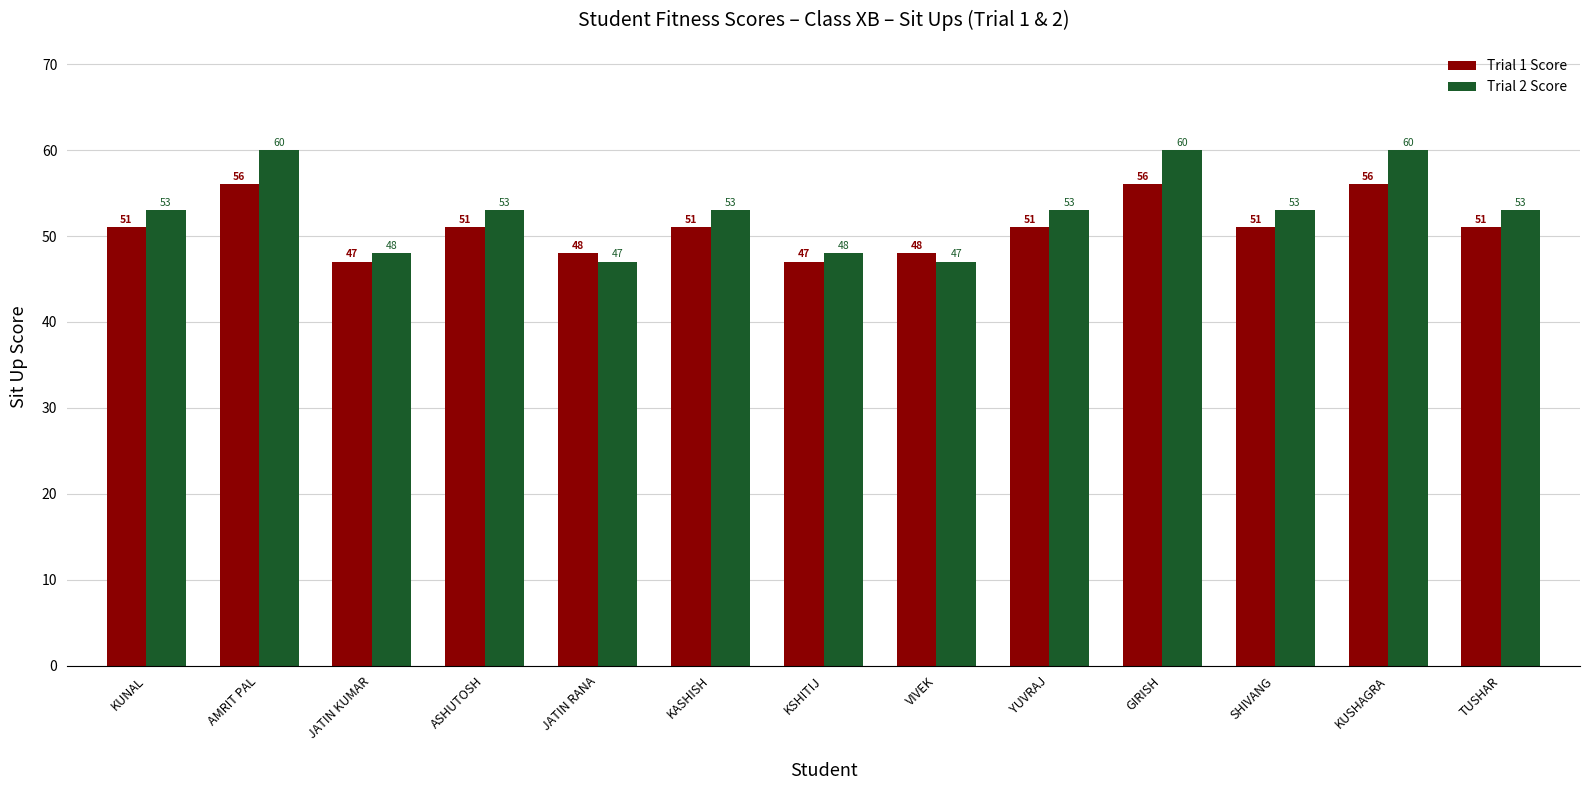

Count the Trial 1 Score values in the range 48 to 51.

8